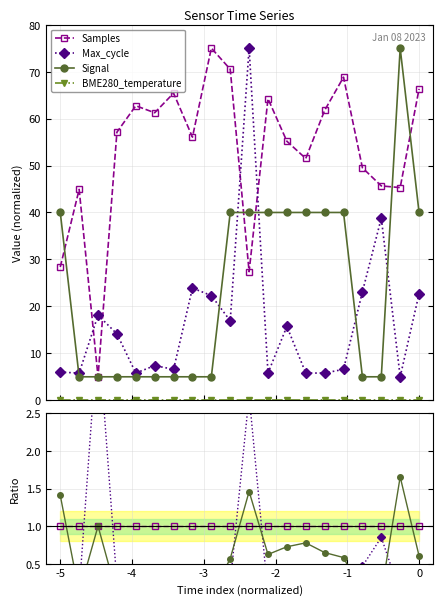

Does the chart display data point markers on the line(s)?

Yes